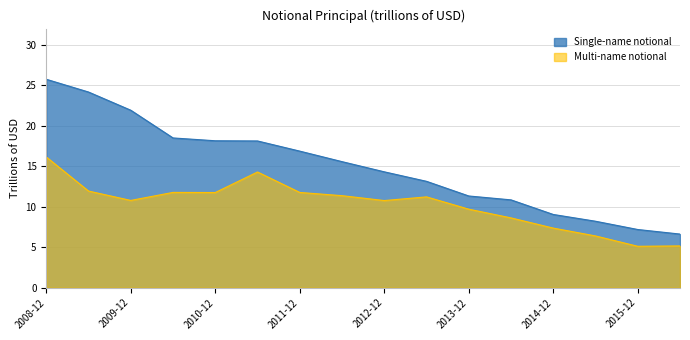

Reading left to right, what are all the values shown in this chart?

Single-name notional: 25.7	24.2	21.9	18.5	18.1	18.1	16.9	15.6	14.3	13.1	11.3	10.8	9.0	8.2	7.2	6.6
Multi-name notional: 16.1	11.9	10.8	11.8	11.8	14.3	11.8	11.4	10.8	11.2	9.7	8.6	7.4	6.4	5.1	5.2